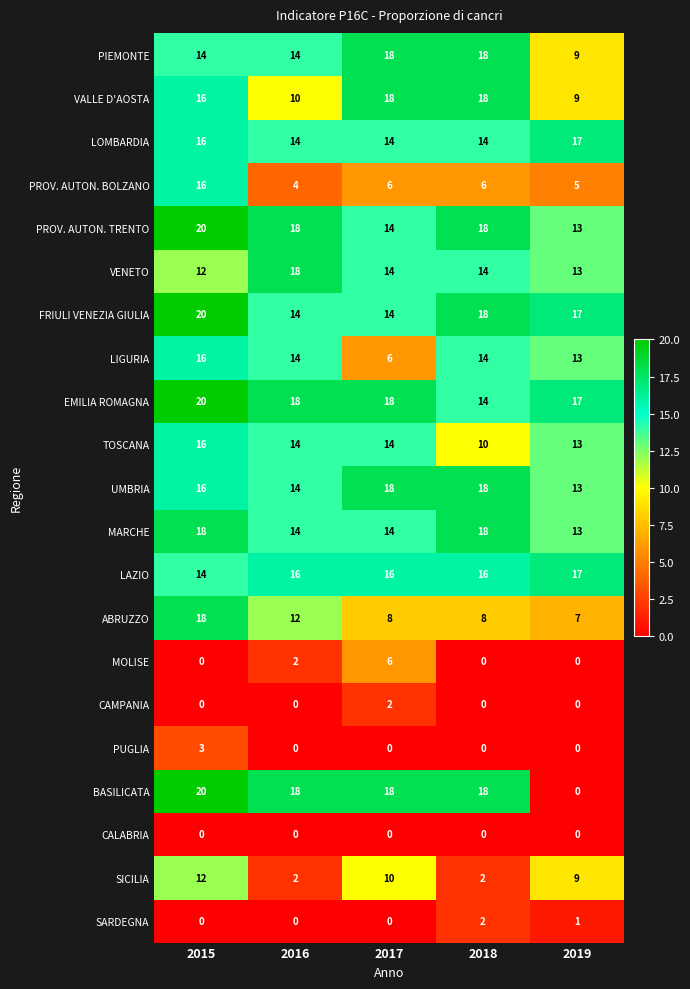

What is the difference between the highest and lowest values at 2015?

20